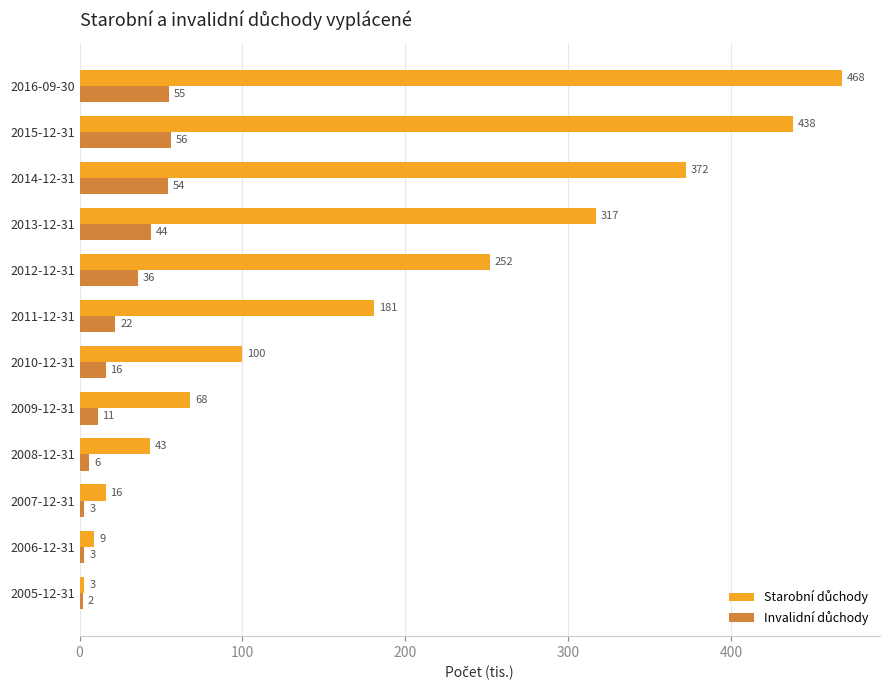

What is the difference between the highest and lowest values at 2011-12-31?

159